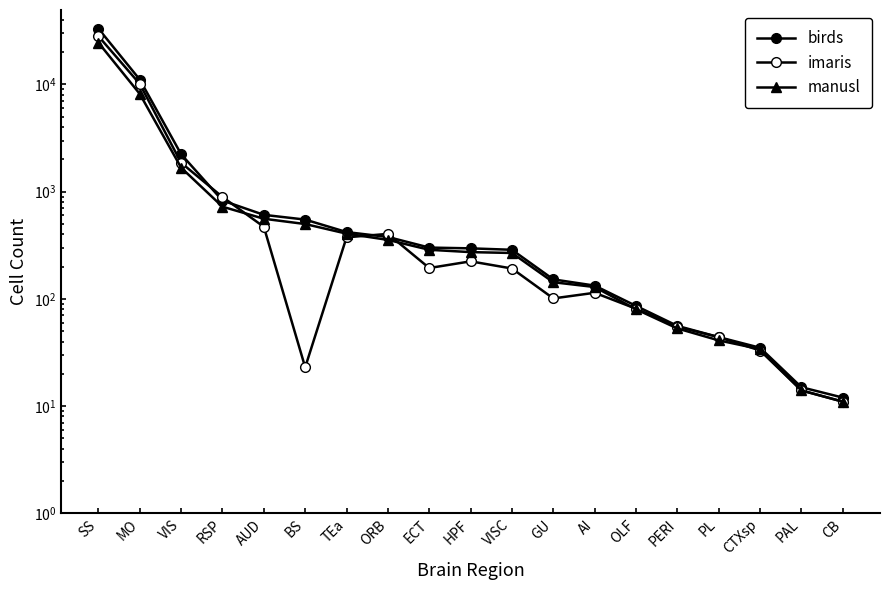

What are all the series names shown in the legend?

birds, imaris, manusl